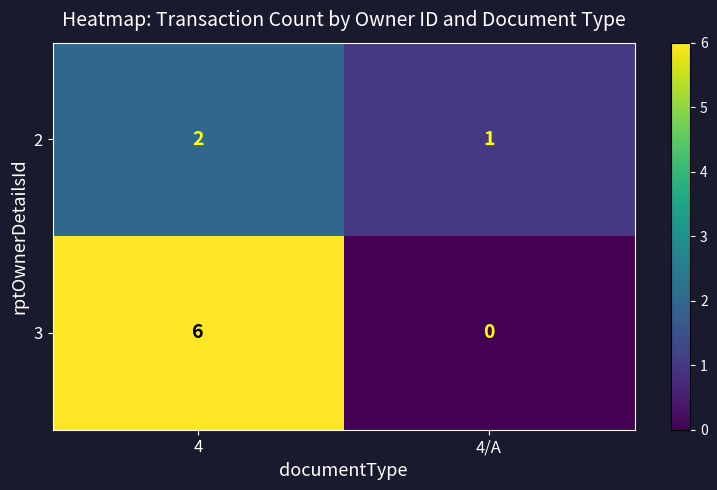

Rank the series by their average value, from highest to lowest.

3, 2